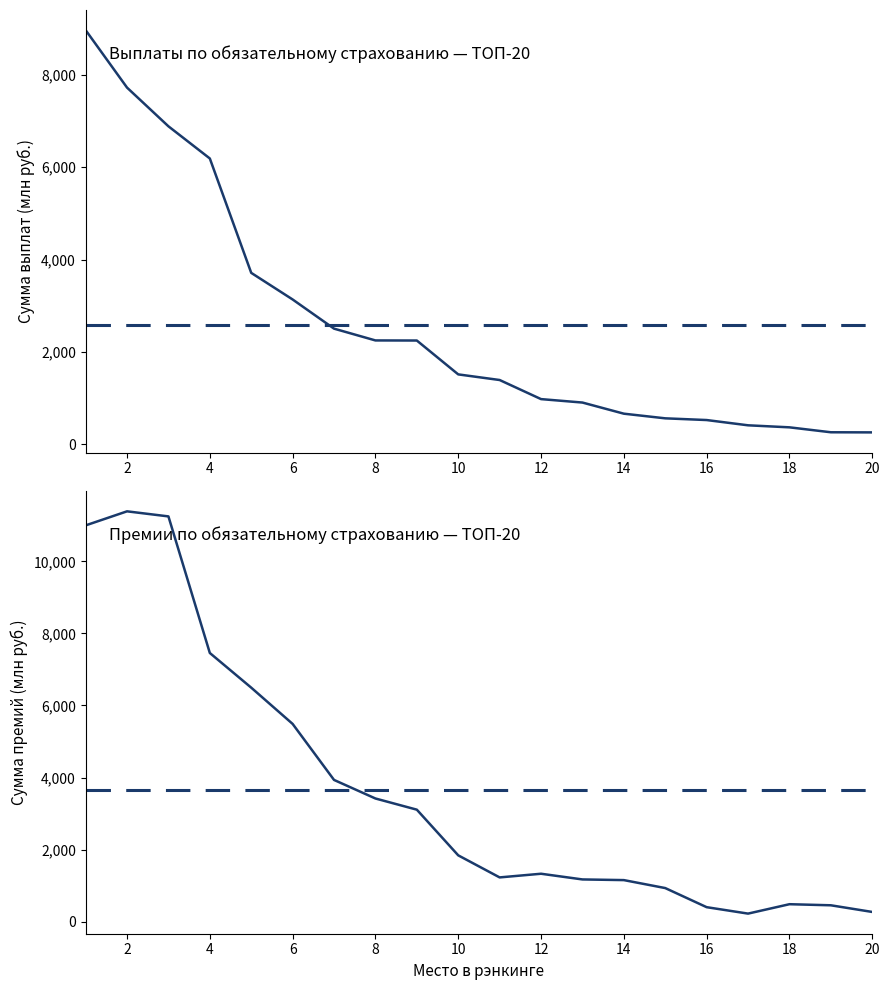

Reading right to left, extract all data points from this chart.

Сумма страховых выплат (млн руб.): 20=258.4	19=261.0	18=367.7	17=411.6	16=525.5	15=562.6	14=663.3	13=904.3	12=978.8	11=1392.1	10=1513.8	9=2246.7	8=2248.7	7=2503.9	6=3135.4	5=3711.4	4=6187.3	3=6883.7	2=7721.6	1=8965.9
Сумма страховых премий (млн руб.): 20=270.7	19=455.5	18=485.5	17=224.7	16=403.1	15=933.4	14=1154.4	13=1172.9	12=1330.9	11=1229.1	10=1841.2	9=3108.6	8=3418.8	7=3933.9	6=5488.2	5=6494.2	4=7456.3	3=11246.0	2=11386.6	1=10996.5